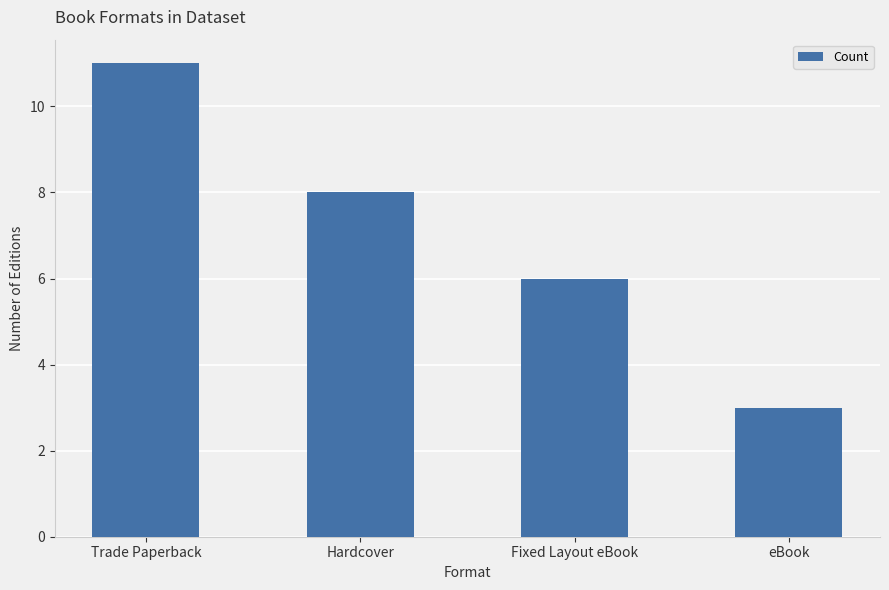

Count the values in the range 6 to 11.

3